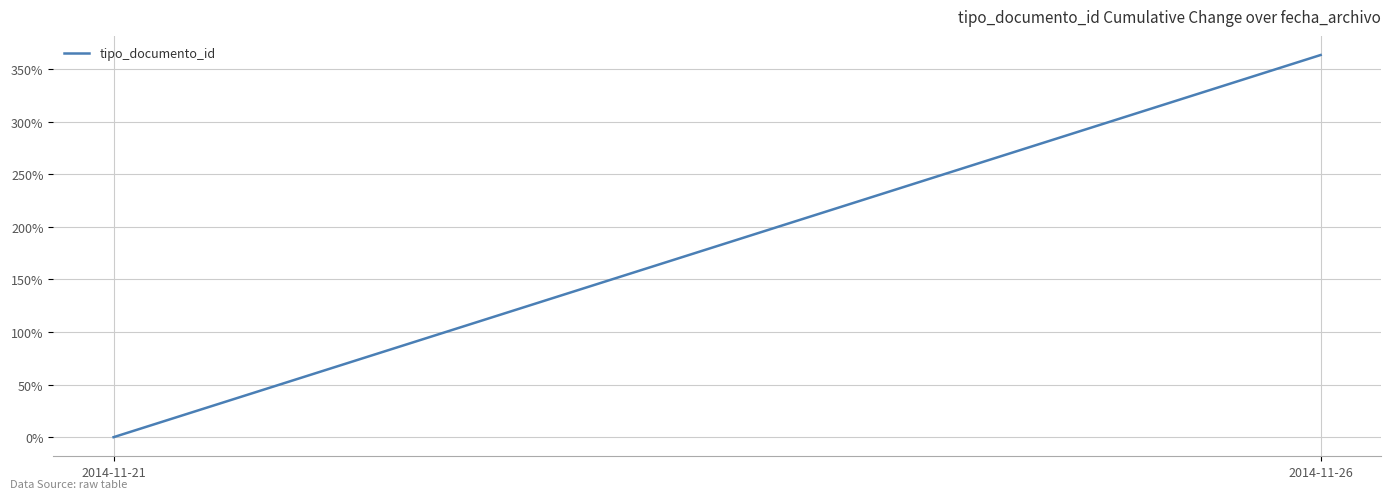

What is the sum of all values?

363.5